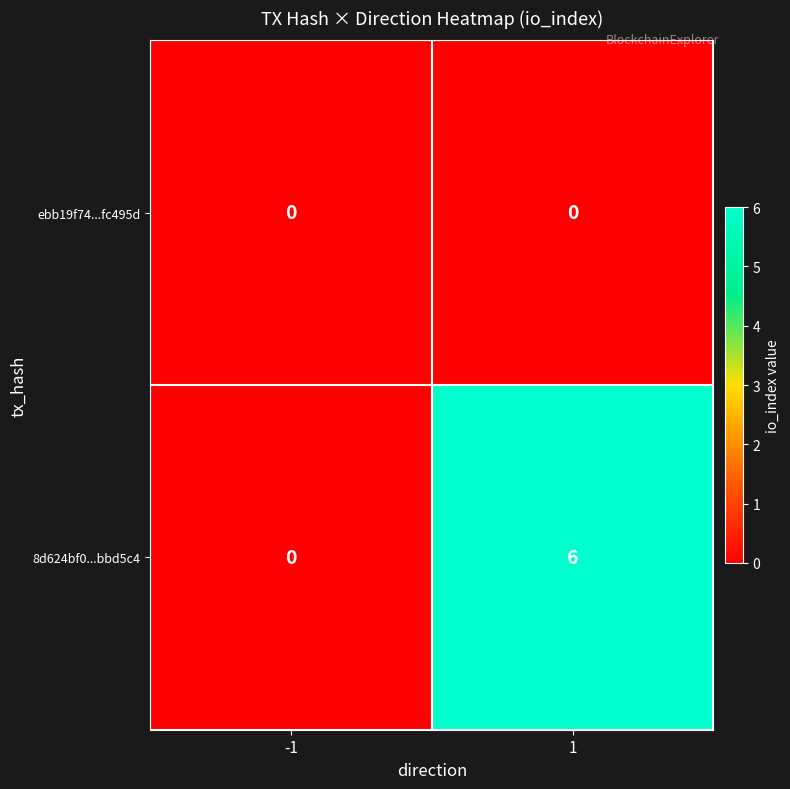

Rank the series by their average value, from highest to lowest.

8d624bf0...bbd5c4, ebb19f74...fc495d